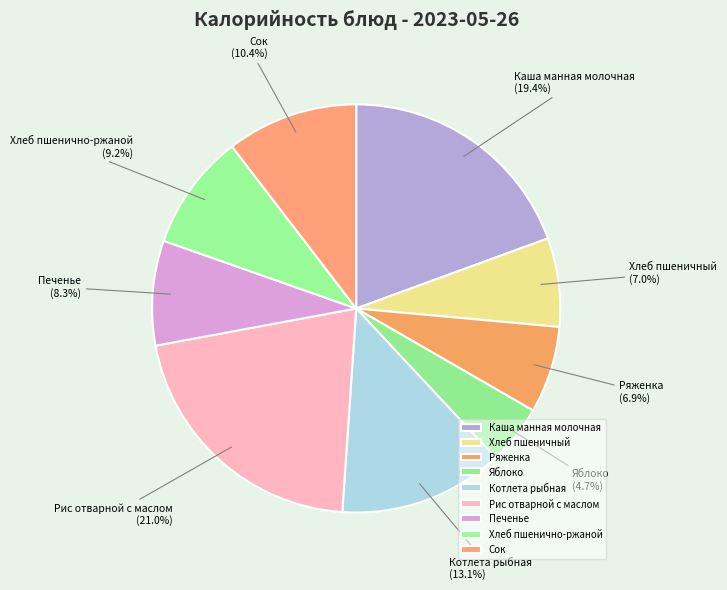

Is it true that Яблоко is 5% of the pie?

True